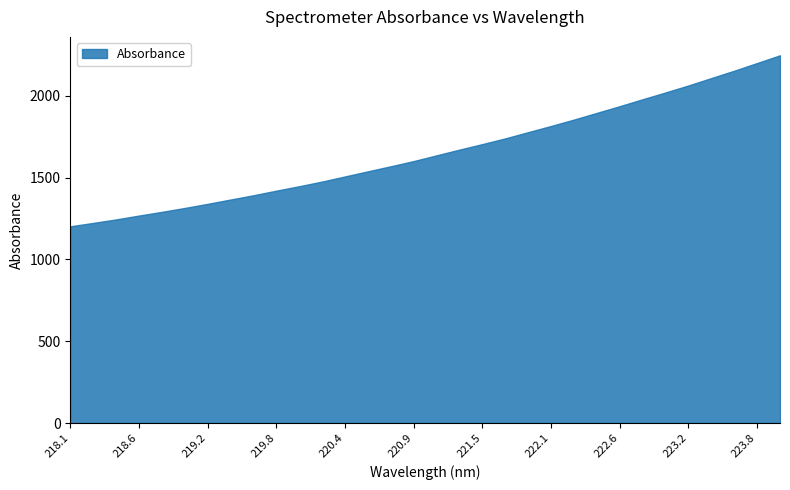

Where does the data first go above 1635?

221.1174